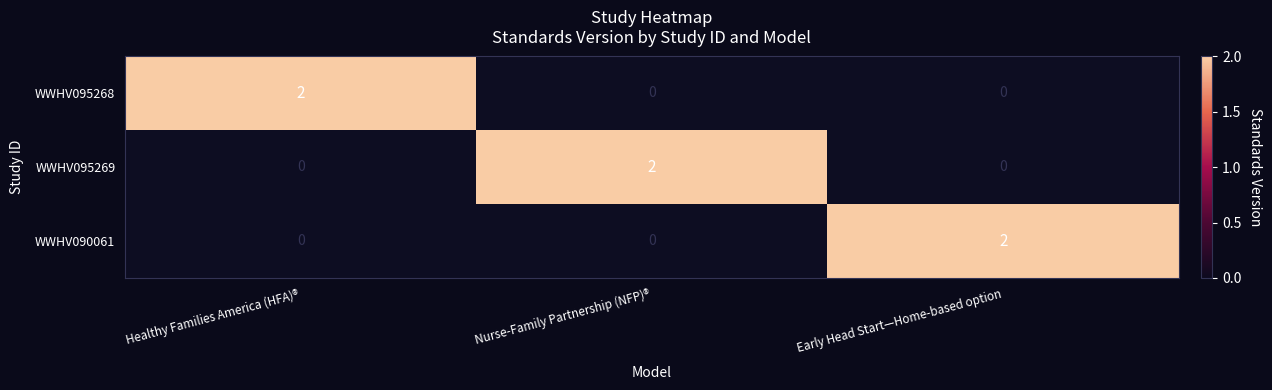

At how many categories does at least one series exceed 0?

3